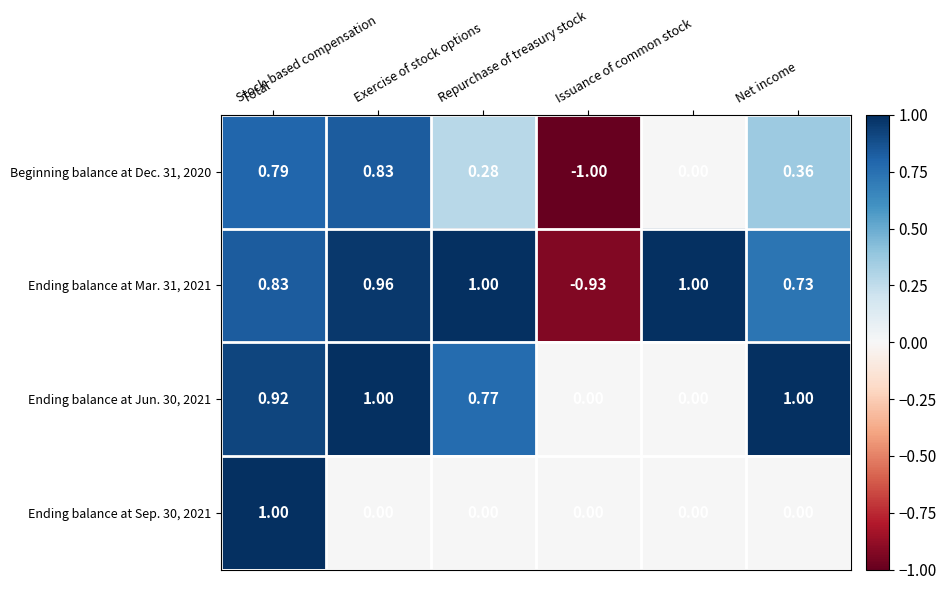

What is the total value across all series at Issuance of common stock?

1.0